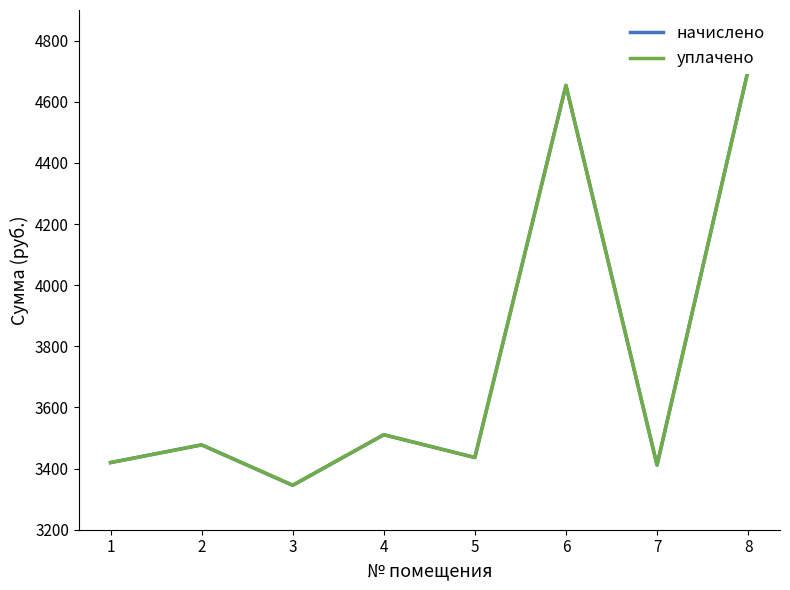

True or false: начислено and уплачено cross at least once.

False